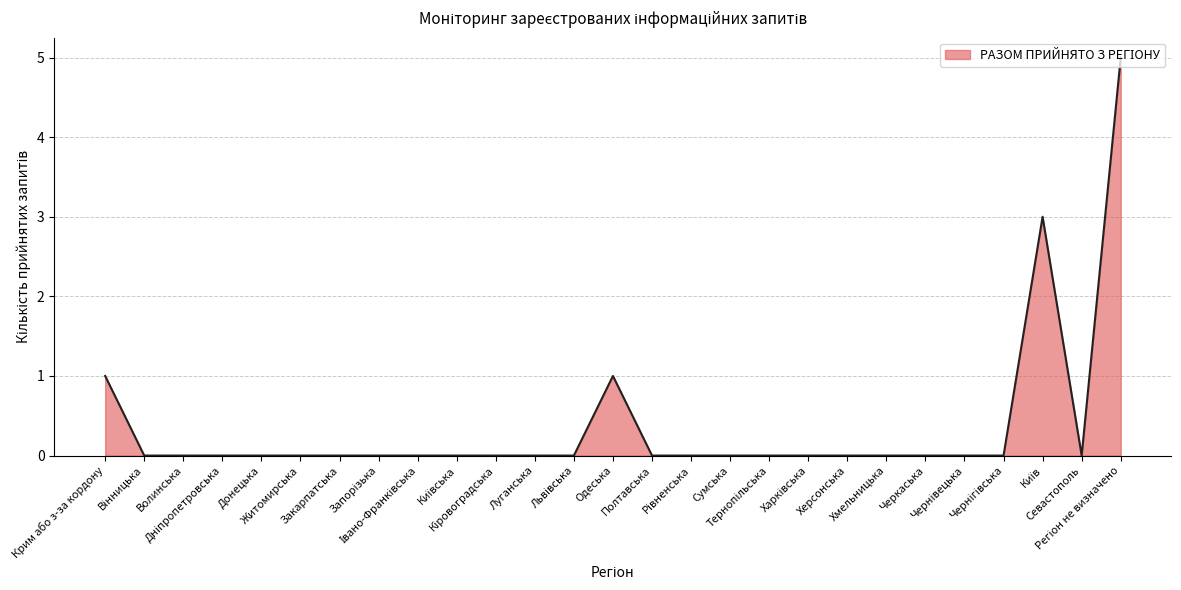

Does the chart display data point markers on the line(s)?

No